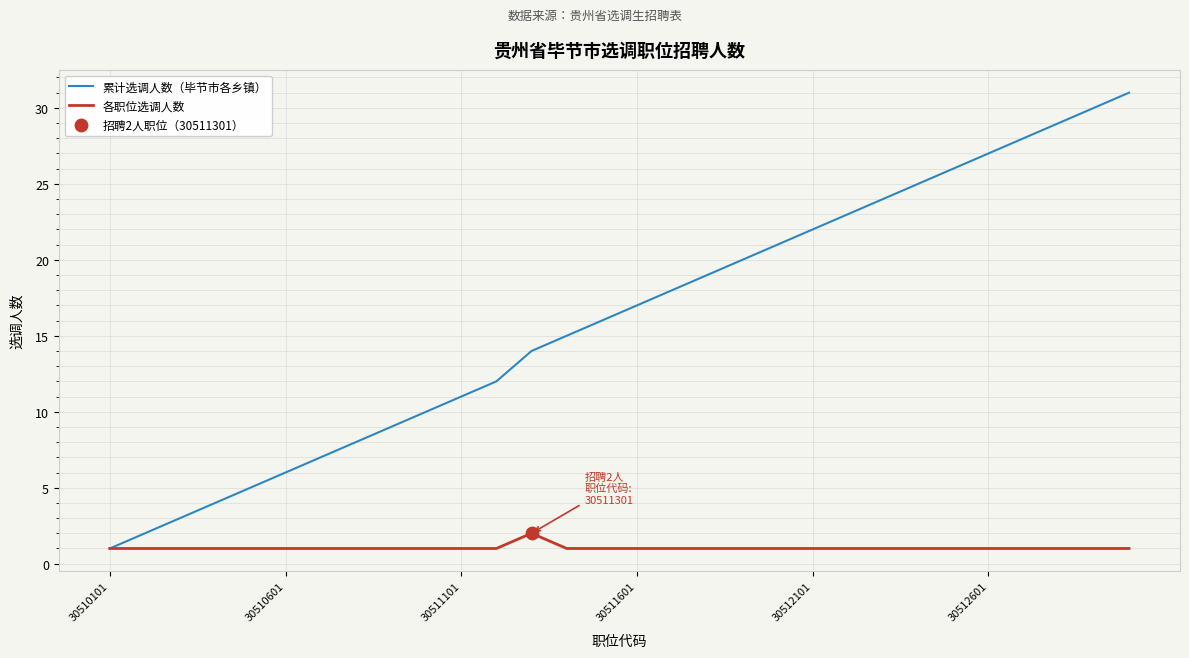

Rank the series by their average value, from highest to lowest.

累计选调人数（毕节市各乡镇）, 各职位选调人数